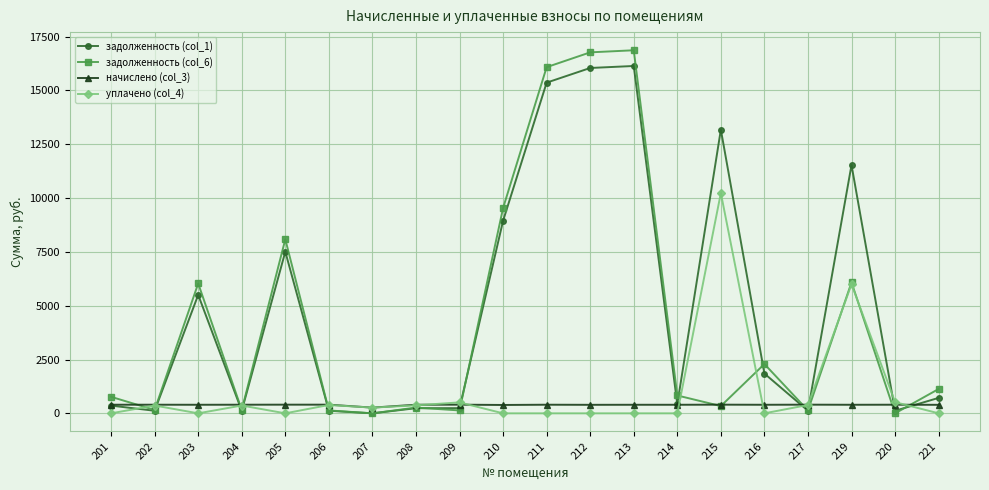

Where is уплачено (col_4) nearest to the value 5116?

219